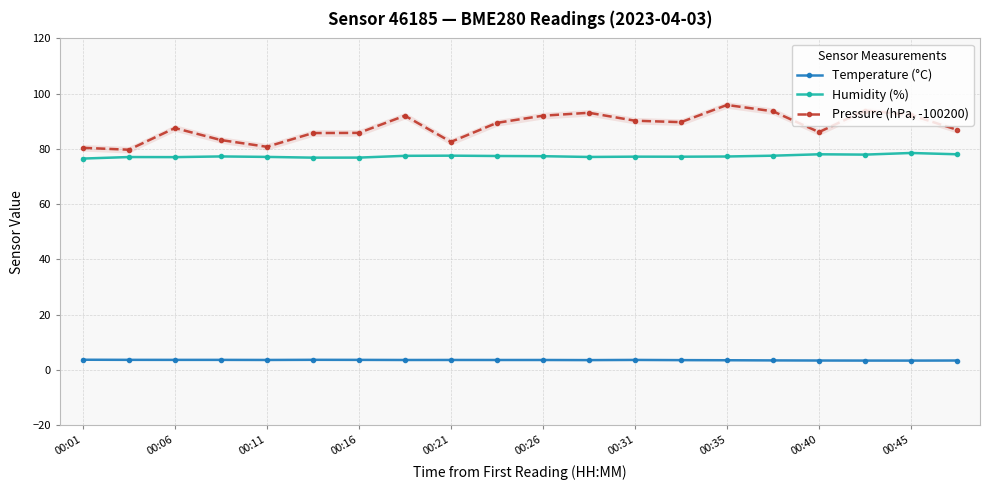

True or false: Pressure (hPa, -100200) has a value of 92.3 at 00:45.

True